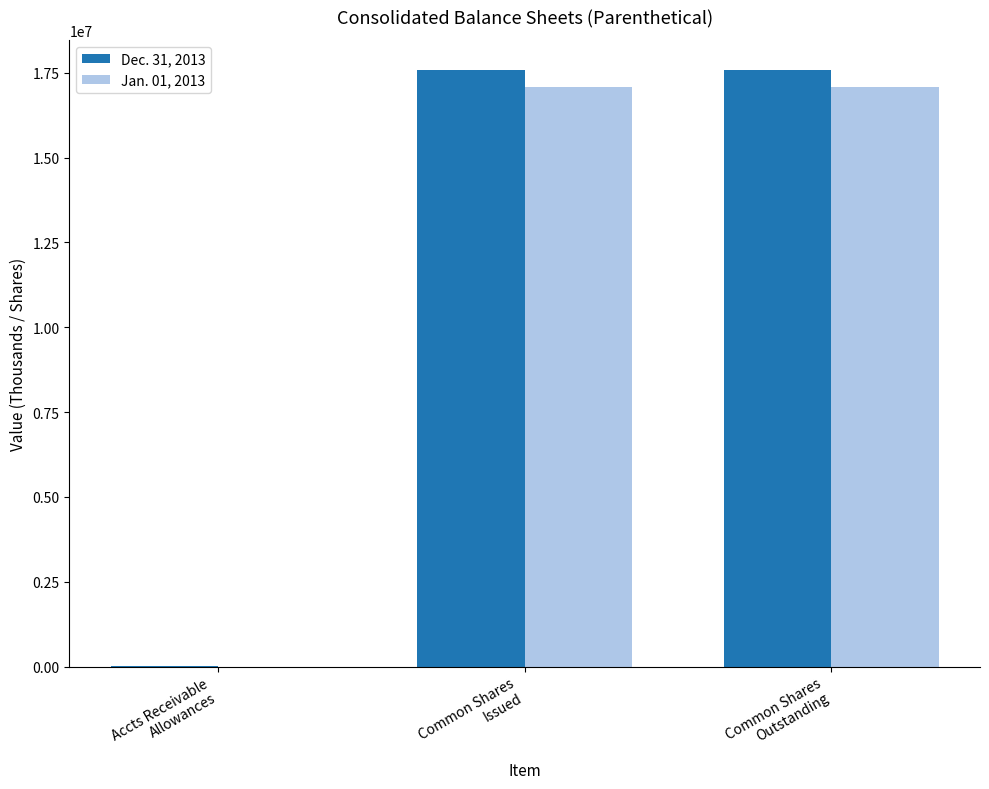

What is the greatest value displayed?

17588710